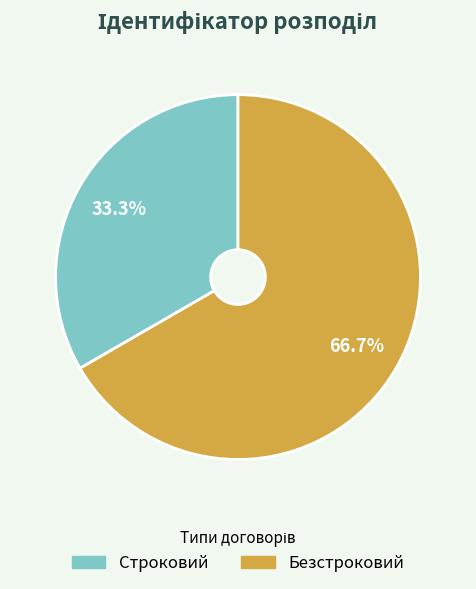

To the nearest percent, what portion does Строковий represent?

33%